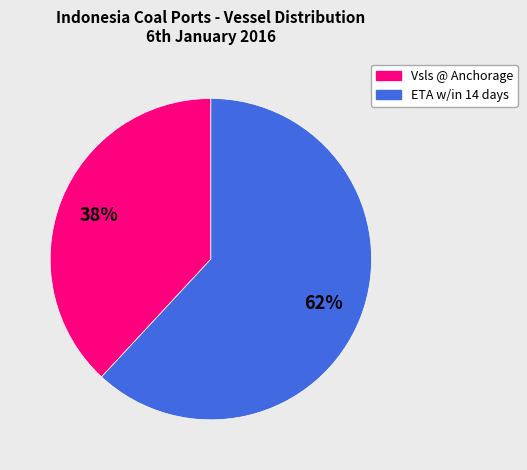

Which slice is the largest?

ETA w/in 14 days